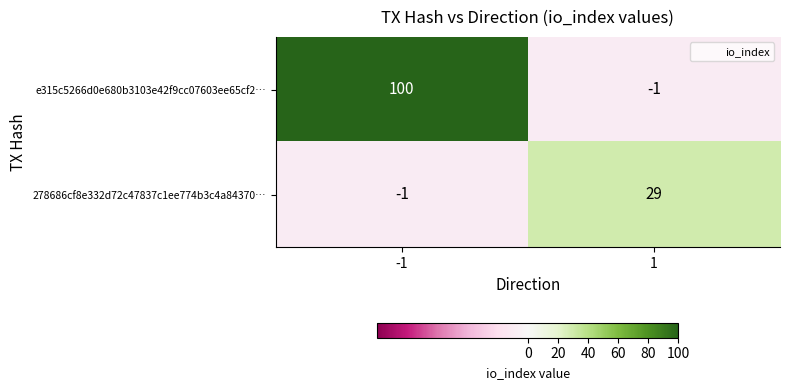

Which series has the largest total across all categories?

e315c5266d0e680b3103e42f9cc07603ee65cf2…